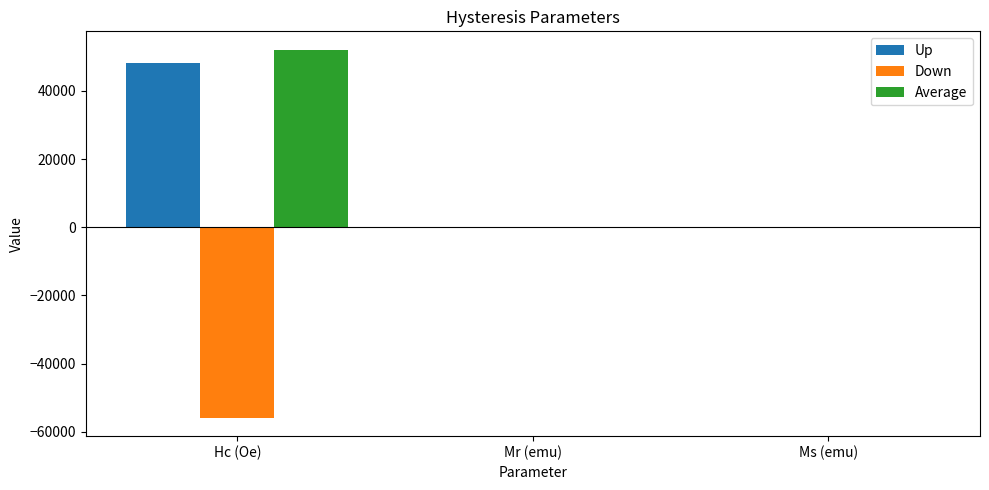

What is the sum of all Down values?

-55834.5